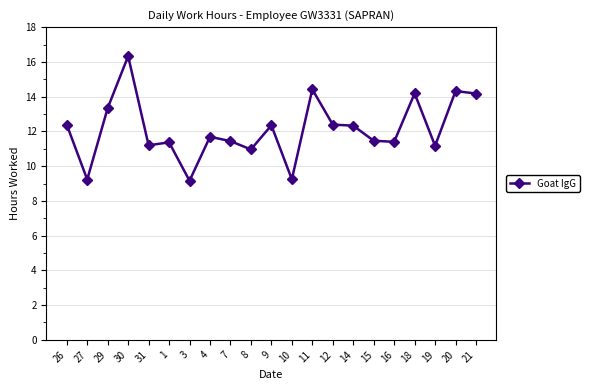

Where is the first local minimum?

27